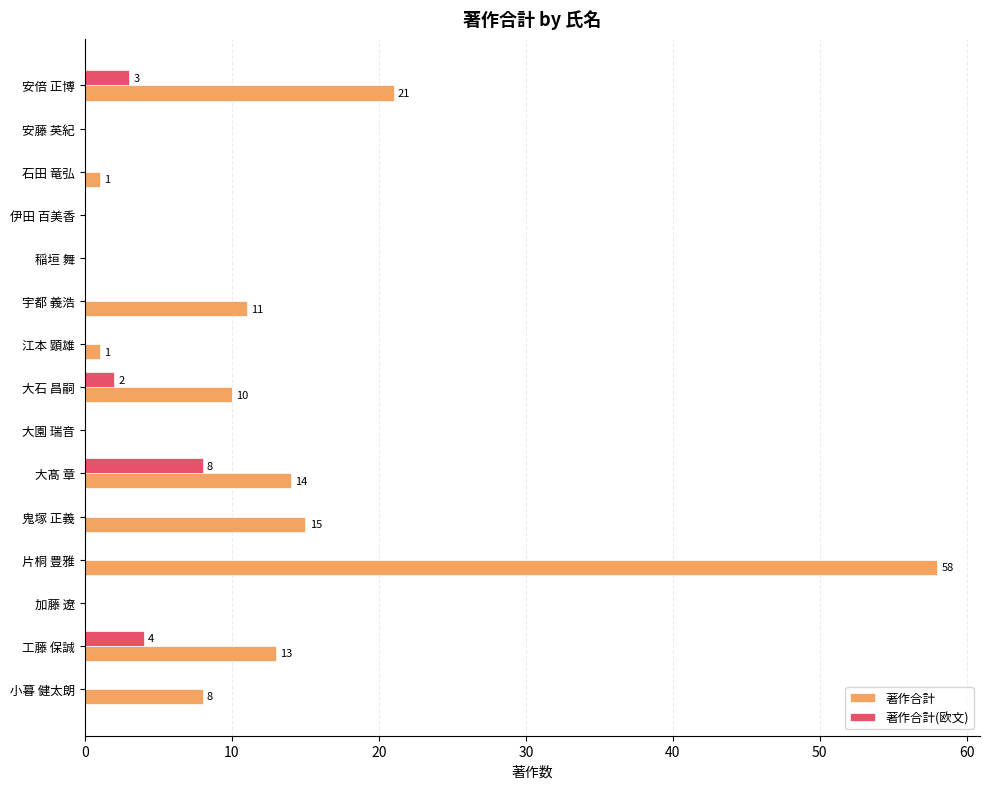

Is it true that 著作合計(欧文) equals -3 at 江本 顕雄?

False